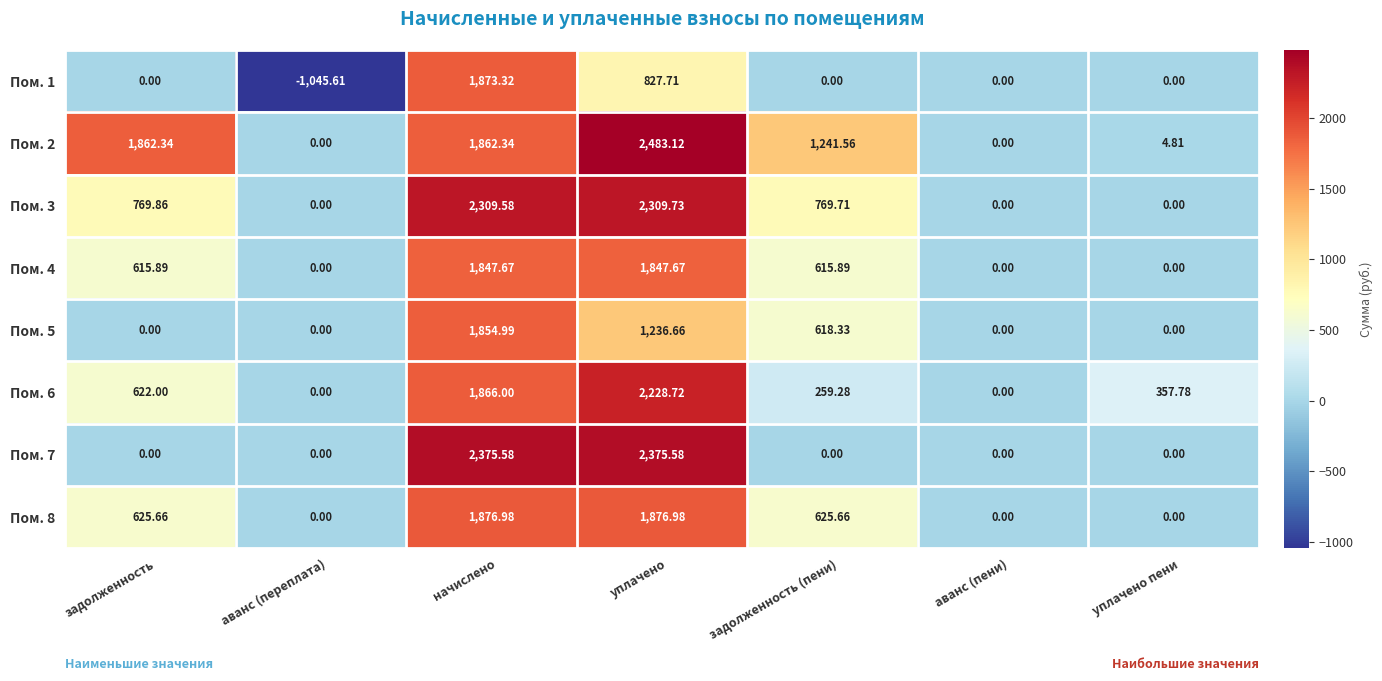

Which category has the lowest value across all series?

аванс (переплата)